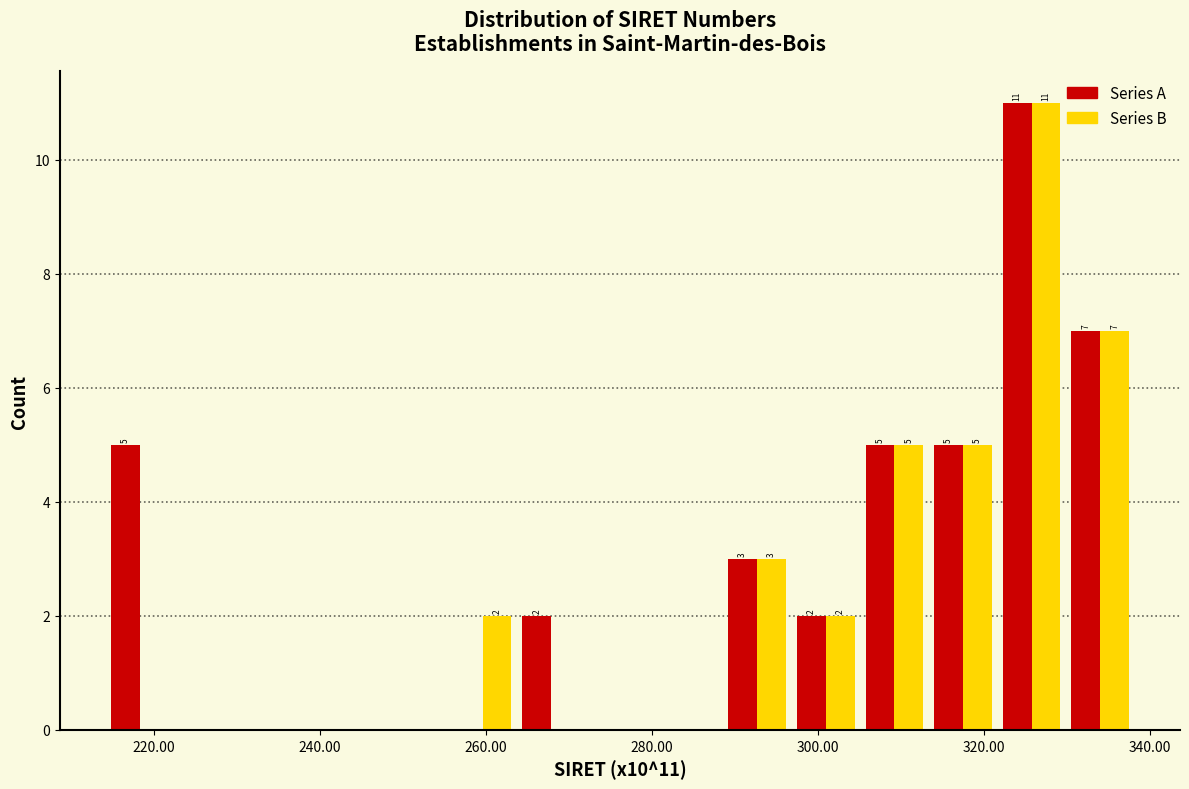

In the Series A series, which range on the x-axis has the tallest bar?

322 to 330